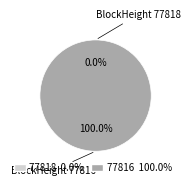

To the nearest percent, what is the difference between the largest and smallest slice percentages?

100%